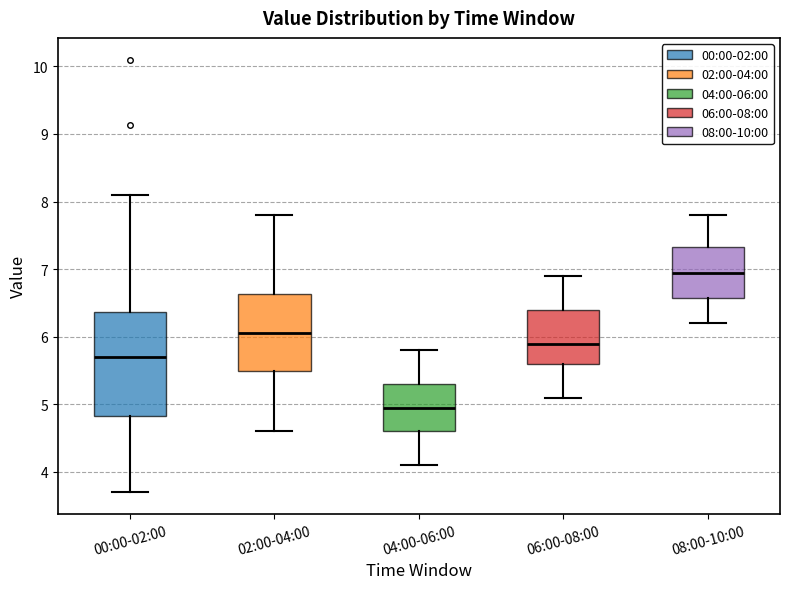

Reading left to right, read every box against the y-axis: the position of its median line, the range the box covers, and the ends of its whiskers. The values are not printed on the chart, so give them approximately, as read against the axis.

00:00-02:00: median 5.7, box 4.8 to 6.4, whiskers 3.7 to 8.1
02:00-04:00: median 6.1, box 5.5 to 6.6, whiskers 4.6 to 7.8
04:00-06:00: median 5.0, box 4.6 to 5.3, whiskers 4.1 to 5.8
06:00-08:00: median 5.9, box 5.6 to 6.4, whiskers 5.1 to 6.9
08:00-10:00: median 7.0, box 6.6 to 7.3, whiskers 6.2 to 7.8